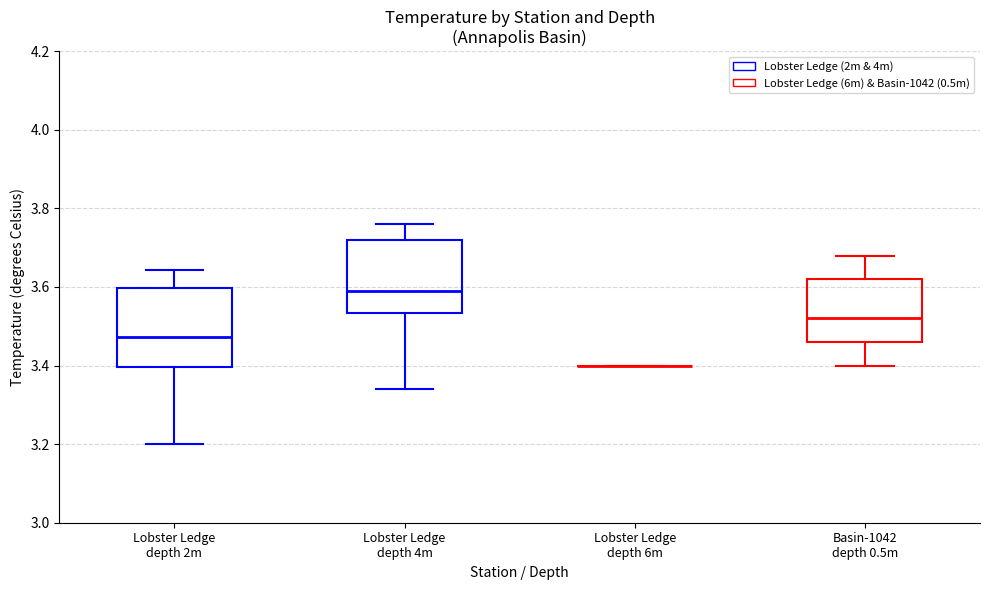

Reading left to right, transcribe this box plot: for each box, give where its median line is, the range the box spans, and where its two whiskers end, as read against the y-axis. The values are not printed on the chart, so give them approximately, as read against the axis.

Lobster Ledge depth 2m: median 3.48, box 3.40 to 3.60, whiskers 3.20 to 3.64
Lobster Ledge depth 4m: median 3.60, box 3.54 to 3.72, whiskers 3.34 to 3.76
Lobster Ledge depth 6m: box collapsed to a line at 3.40, whiskers 3.40 to 3.40
Basin-1042 depth 0.5m: median 3.52, box 3.46 to 3.62, whiskers 3.40 to 3.68